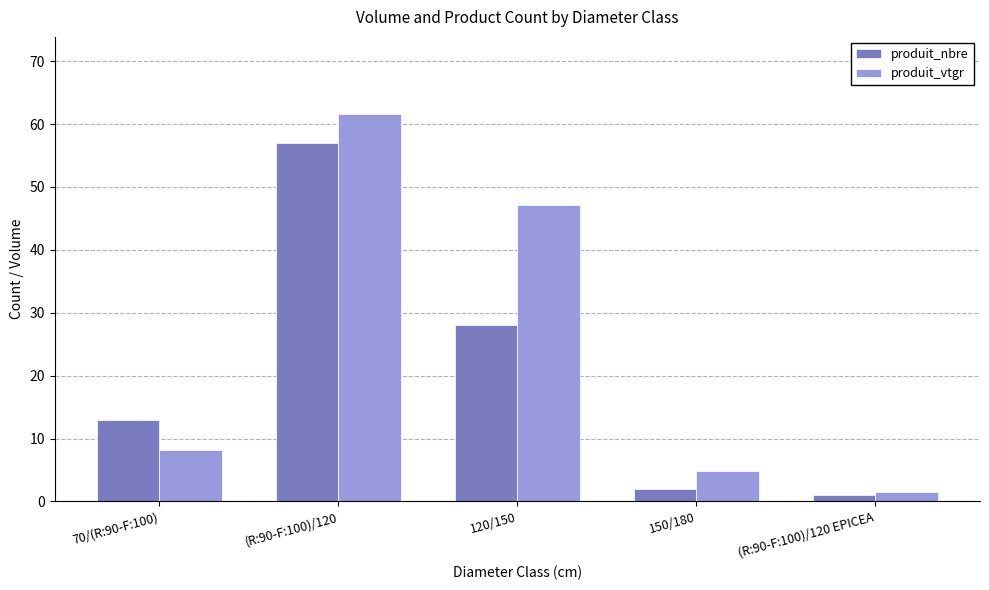

Reading right to left, extract all data points from this chart.

produit_nbre: 1.0	2.0	28.0	57.0	13.0
produit_vtgr: 1.5	4.9	47.2	61.5	8.2